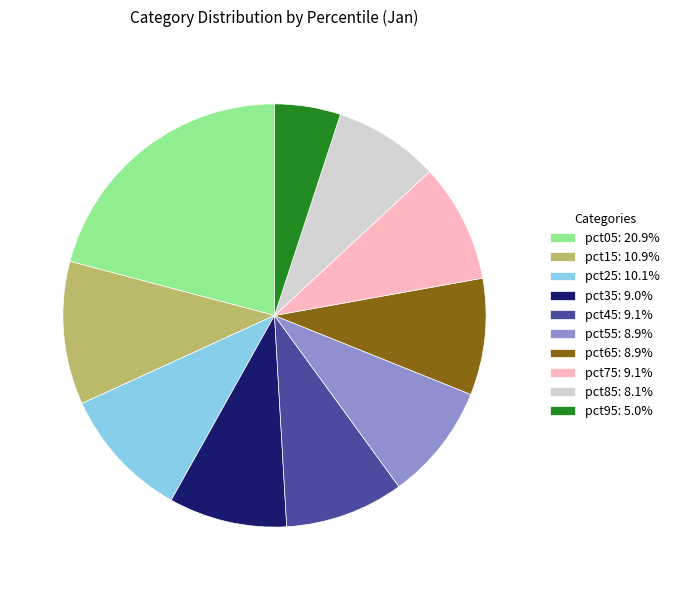

Is pct85 the majority of the pie?

No